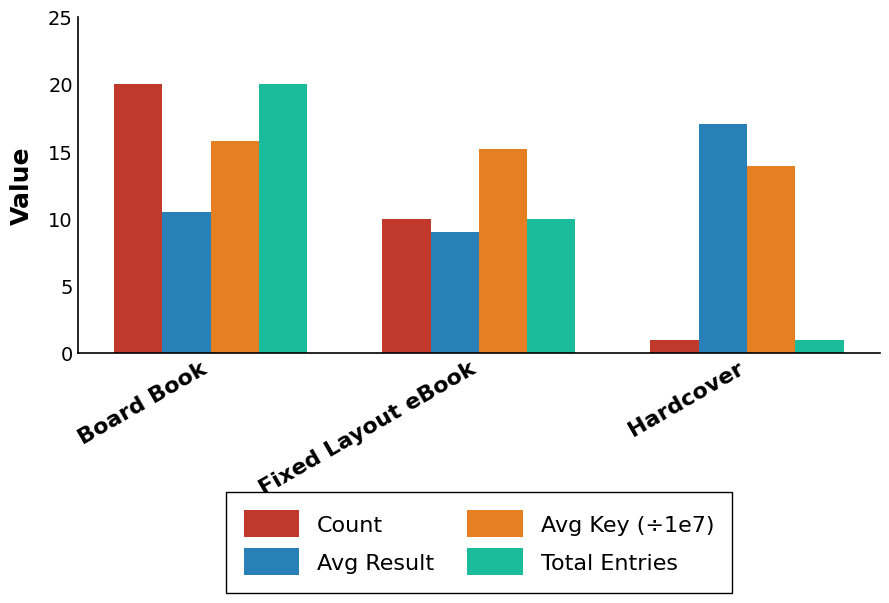

What is the difference between the highest and lowest values at Fixed Layout eBook?

6.2